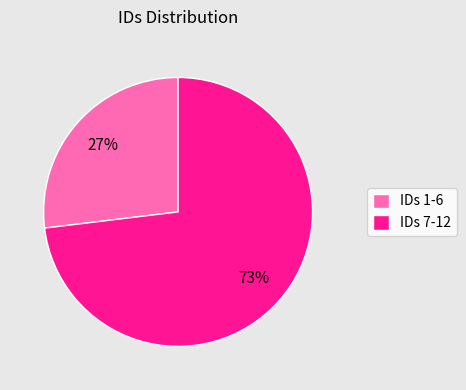

Combined, do IDs 7-12 and IDs 1-6 account for over 50%?

Yes